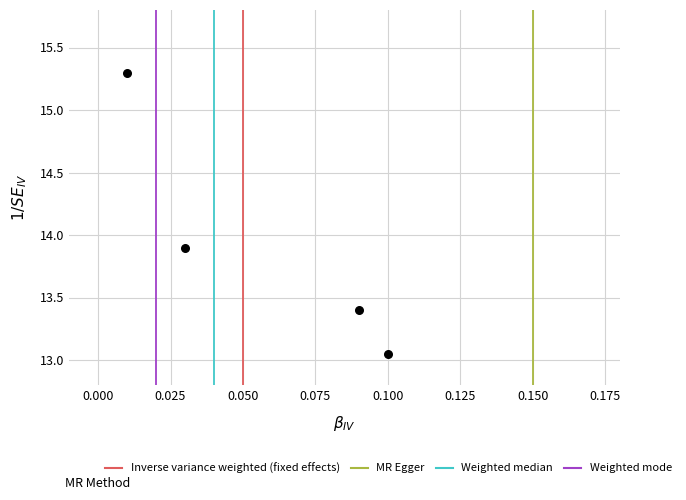

What Y value in the scatter plot is closest to 14?

13.9